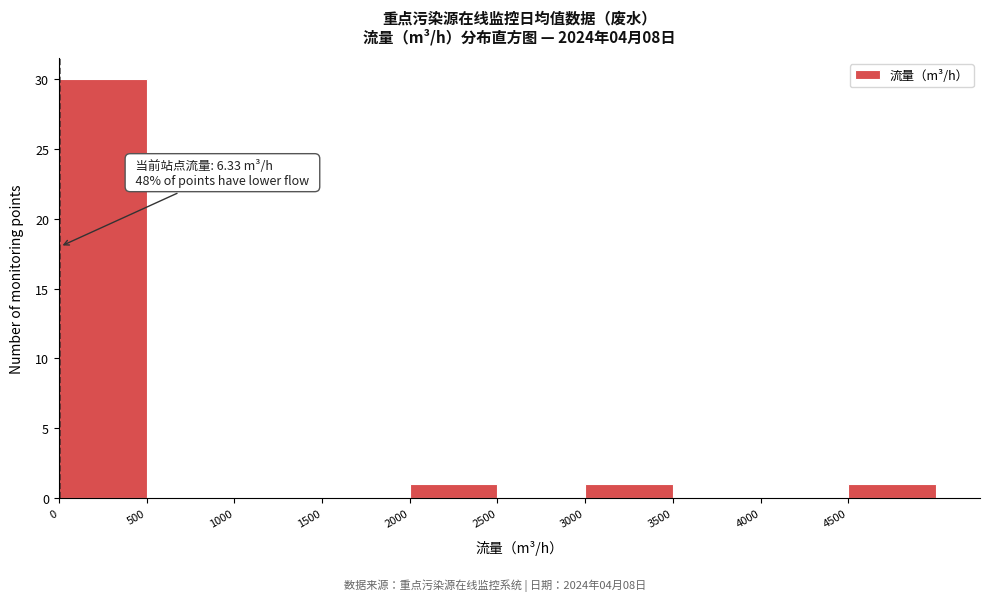

Over which range of the x-axis is the bar tallest?

0 to 500